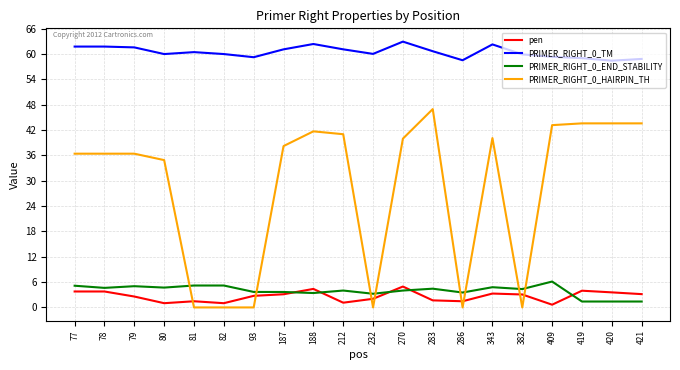

Between which two adjacent categories do PRIMER_RIGHT_0_HAIRPIN_TH and pen first intersect?

80 and 81